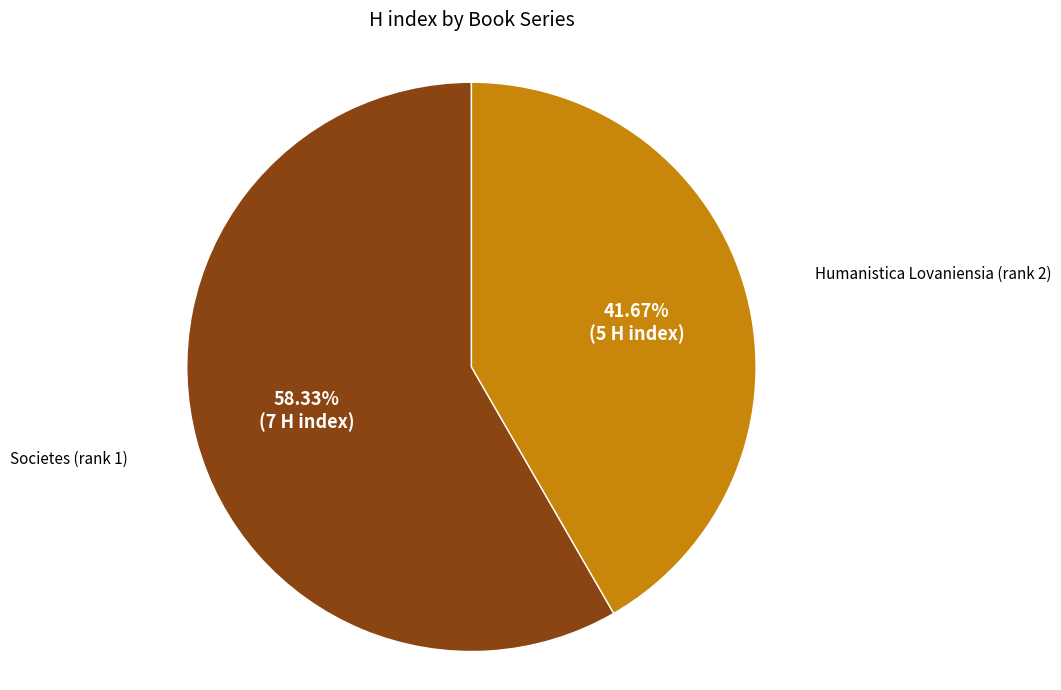

Does any single category account for the majority?

Yes